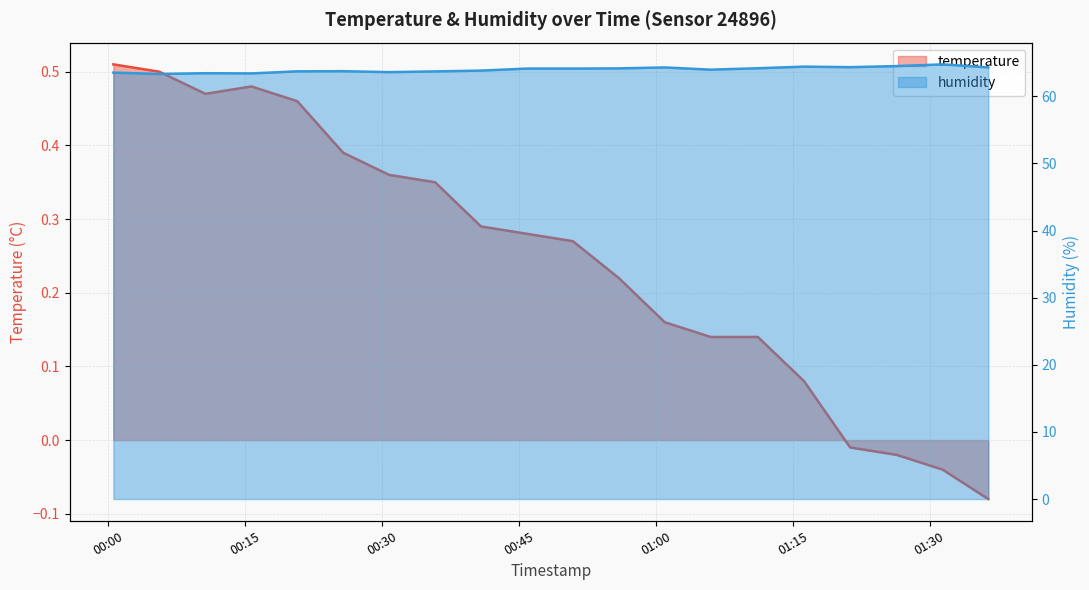

Reading left to right, transcribe all the data shown in this chart.

temperature: 0.5	0.5	0.5	0.5	0.5	0.4	0.4	0.3	0.3	0.3	0.3	0.2	0.2	0.1	0.1	0.1	-0.0	-0.0	-0.0	-0.1
humidity: 63.5	63.3	63.4	63.4	63.7	63.7	63.6	63.7	63.8	64.1	64.1	64.2	64.3	64.0	64.2	64.4	64.3	64.5	64.8	64.3